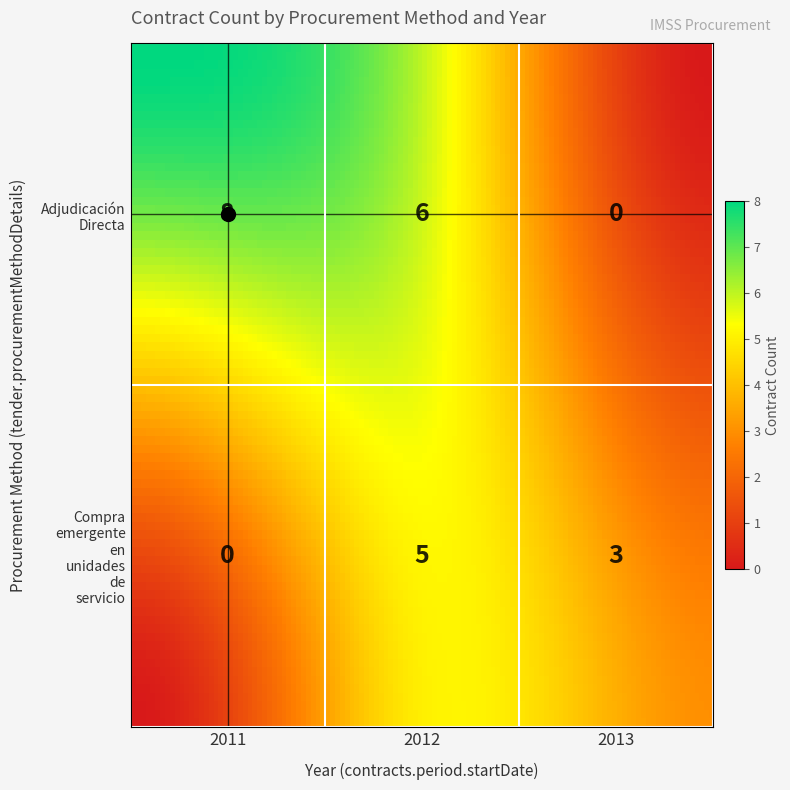

At which category does the chart reach its peak across all series?

2011